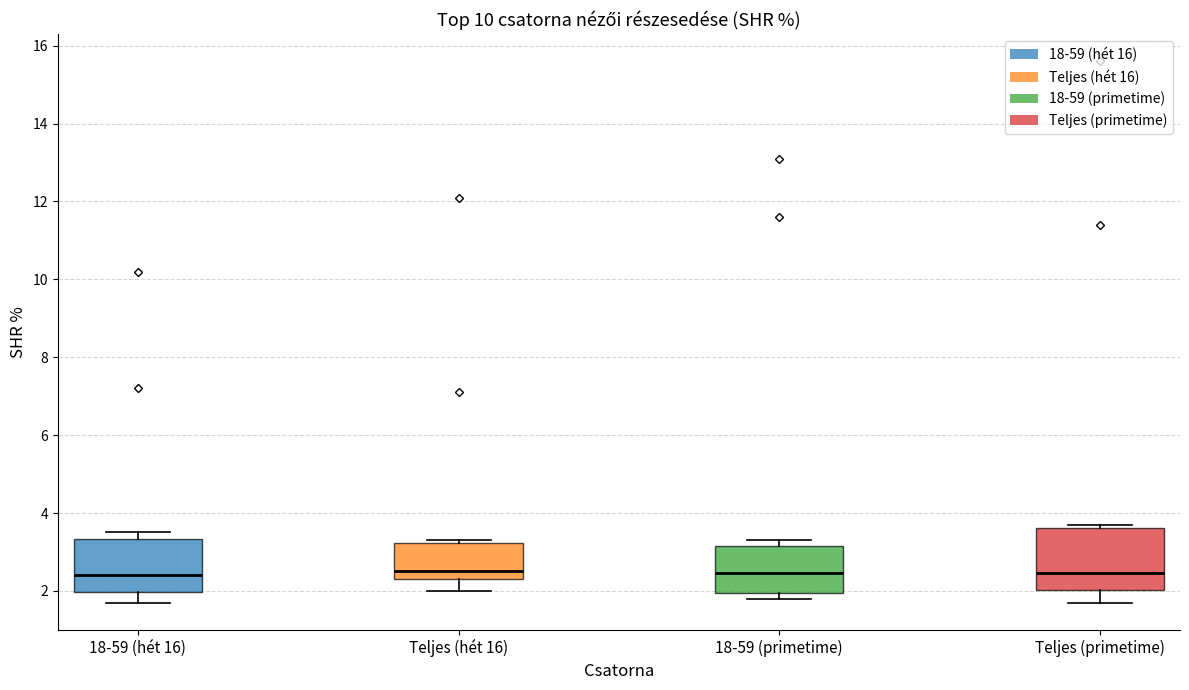

Reading left to right, read every box against the y-axis: the position of its median line, the range the box covers, and the ends of its whiskers. The values are not printed on the chart, so give them approximately, as read against the axis.

18-59 (hét 16): median 2.4, box 2.0 to 3.4, whiskers 1.8 to 3.6
Teljes (hét 16): median 2.6, box 2.4 to 3.2, whiskers 2.0 to 3.4
18-59 (primetime): median 2.4, box 2.0 to 3.2, whiskers 1.8 to 3.4
Teljes (primetime): median 2.4, box 2.0 to 3.6, whiskers 1.8 to 3.8